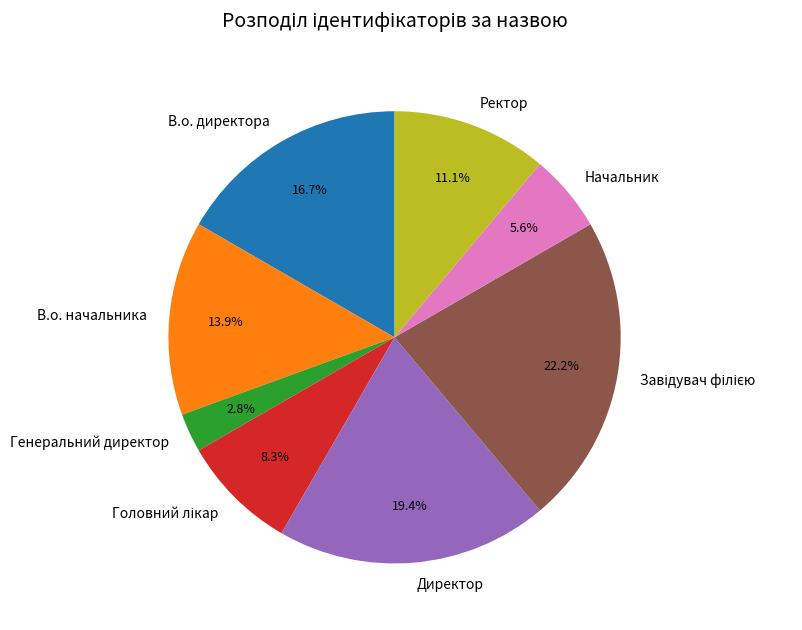

Does any single category account for the majority?

No